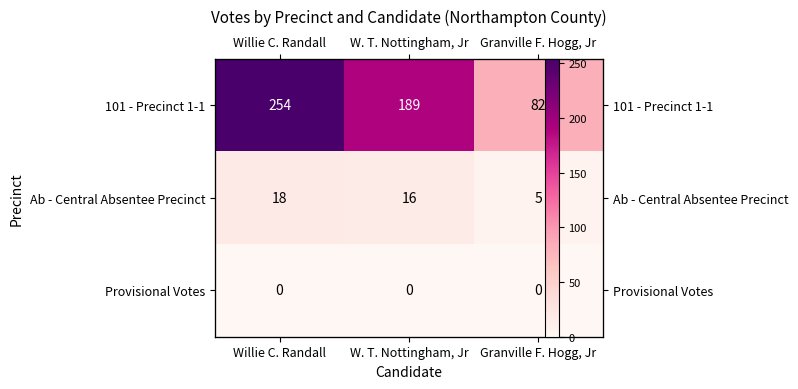

Which series has the largest total across all categories?

101 - Precinct 1-1